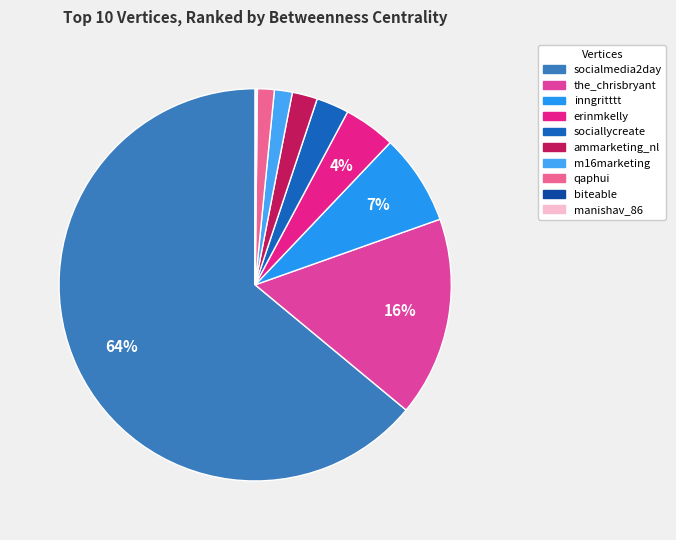

Which slice represents more than half of the pie?

socialmedia2day